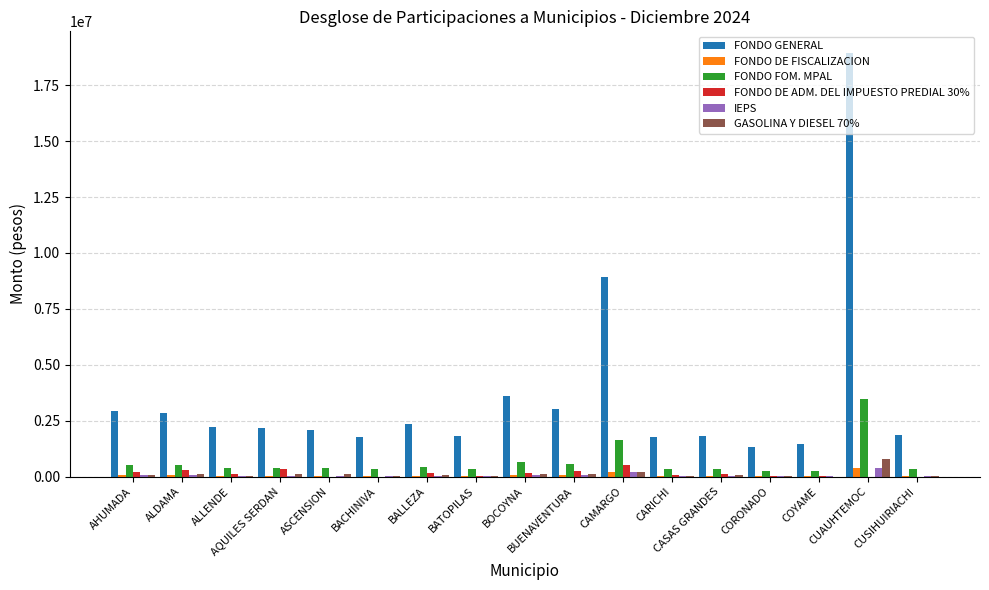

Which category has the highest value in the FONDO FOM. MPAL series?

CUAUHTEMOC